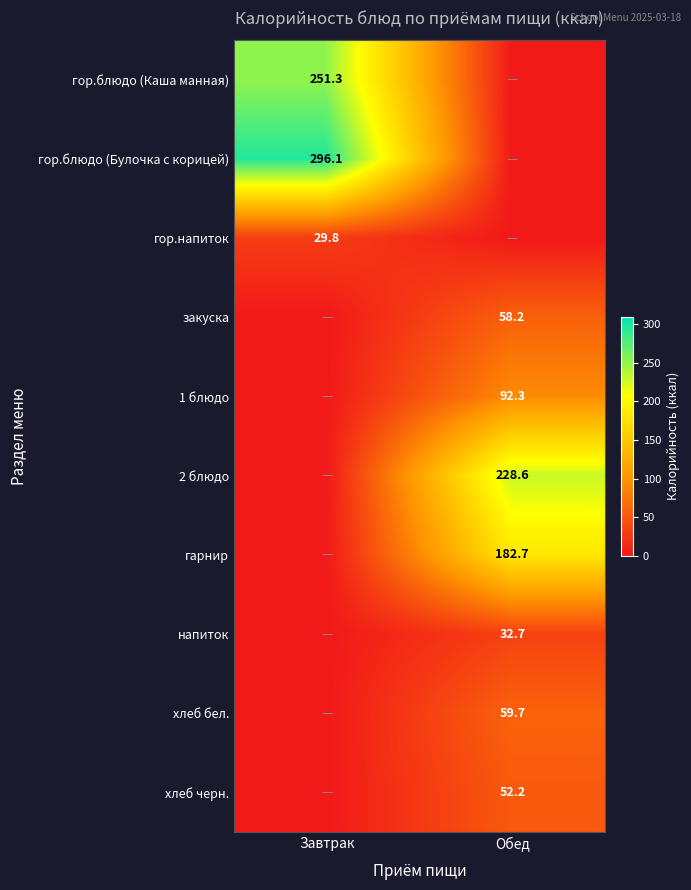

The хлеб черн. series shows 31.7 at Обед. True or false?

False